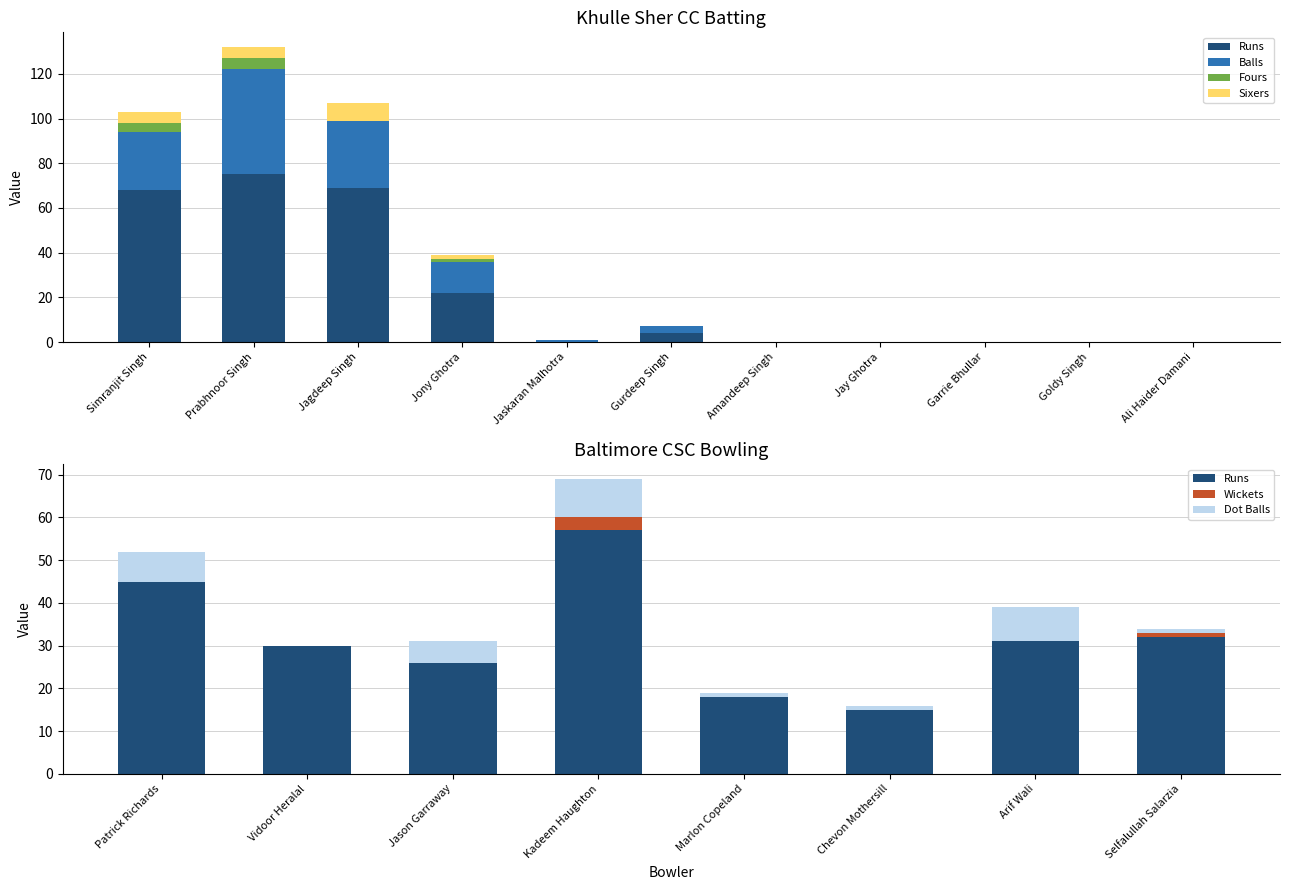

Read the Balls value at Jony Ghotra.

14